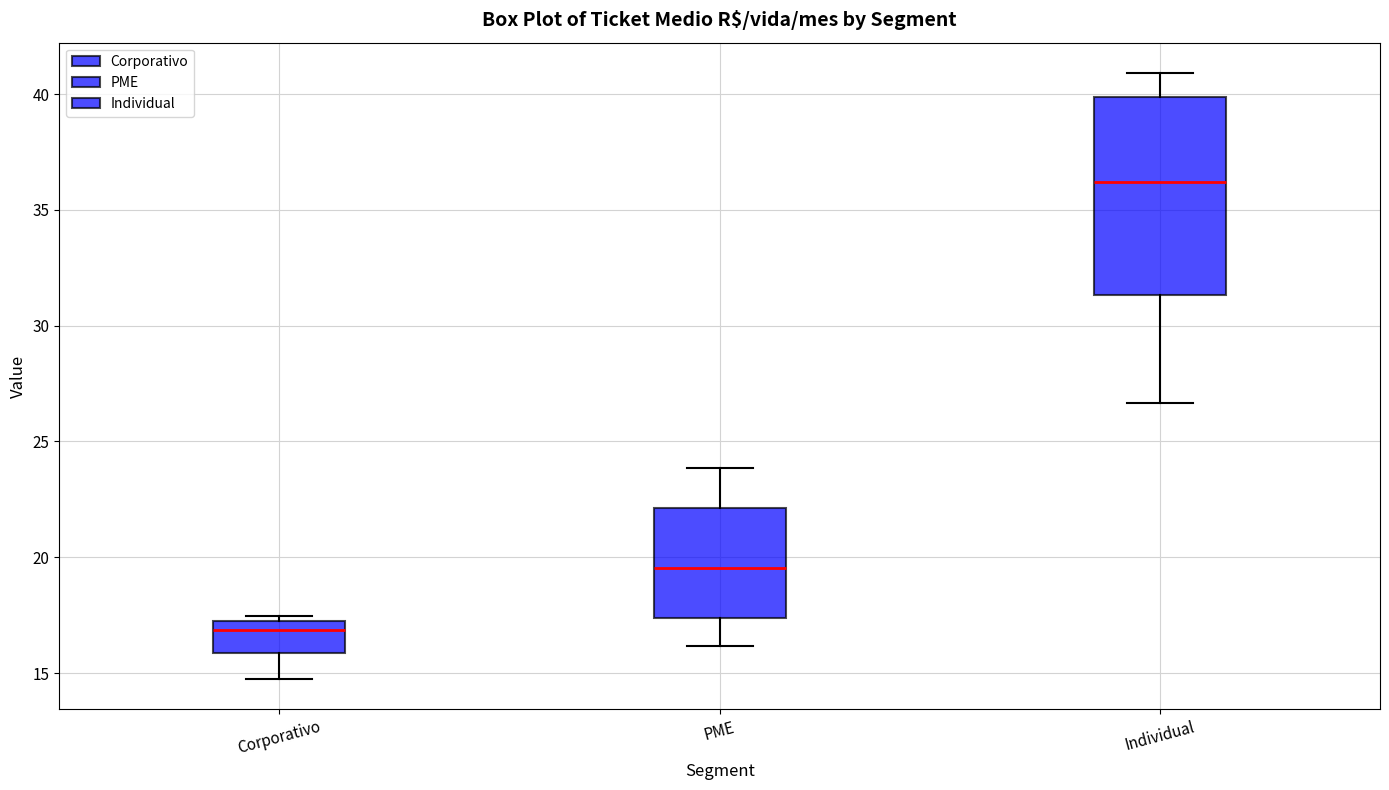

Where is the upper edge of the box for Corporativo on the y-axis? The values are not printed on the chart, so give them approximately, as read against the axis.

17.0